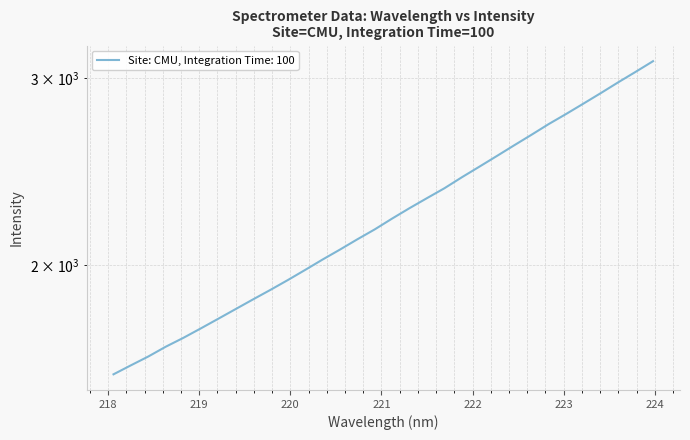

How many values exceed 2213?

16